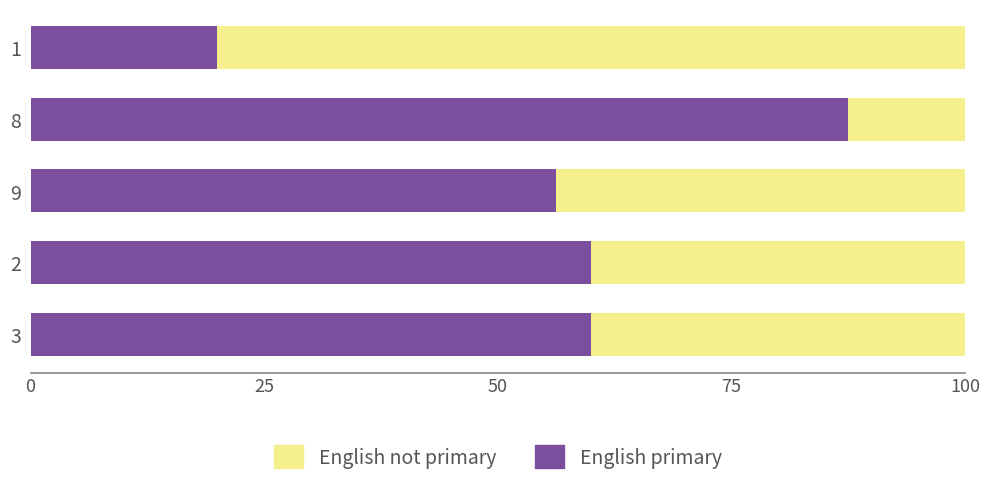

What is the minimum value for English primary?

20.0